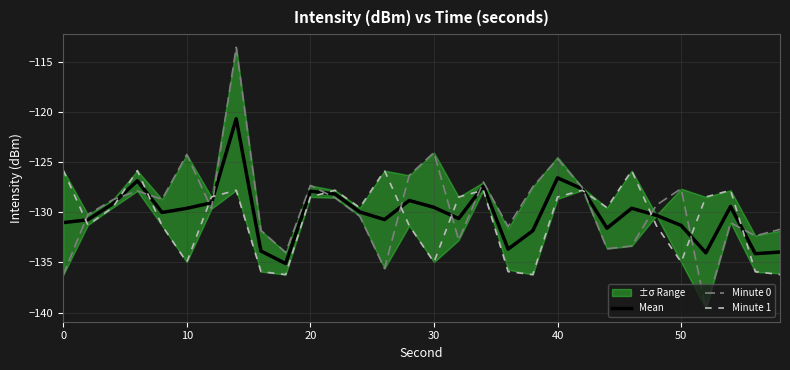

Rank the series by their average value, from lowest to highest.

Minute 1, Mean, Minute 0